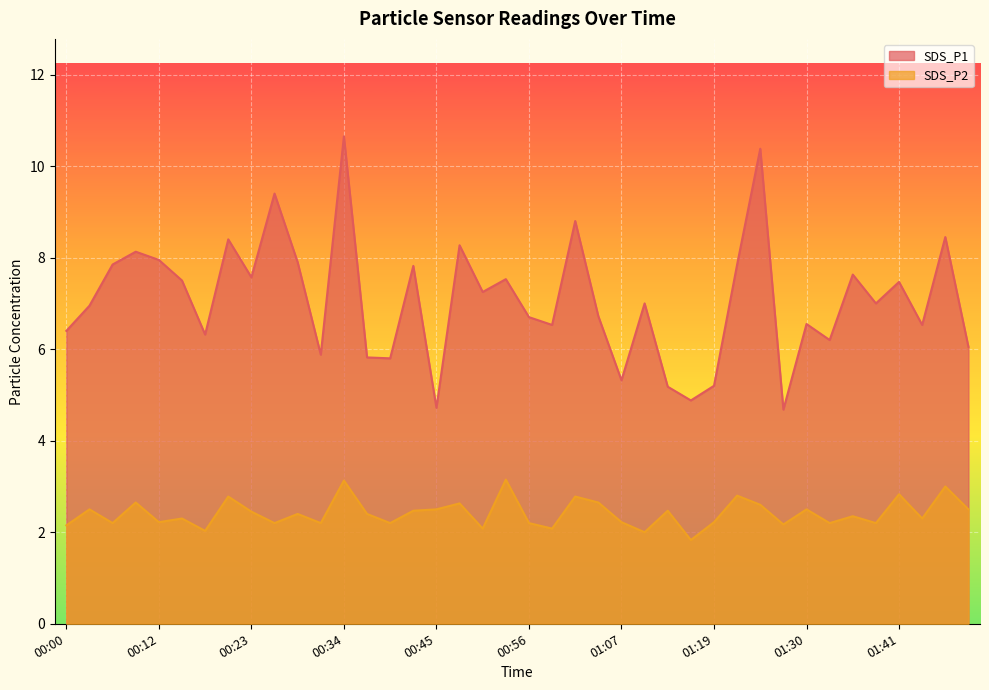

Read the SDS_P1 value at 00:15.

7.5